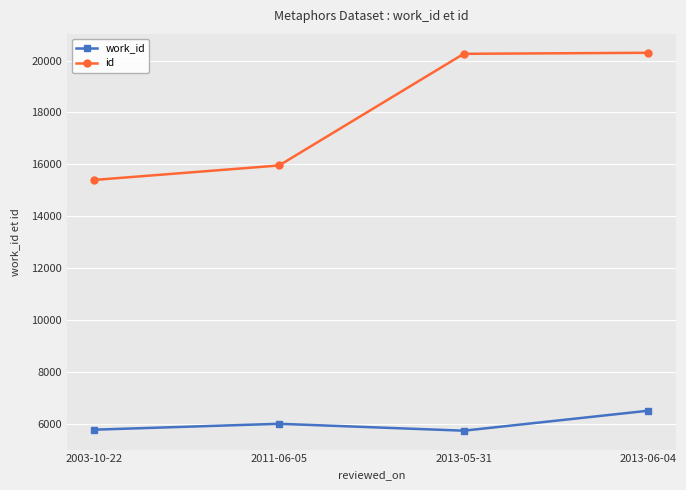

What is the difference between the highest and lowest values at 2013-05-31?

14525